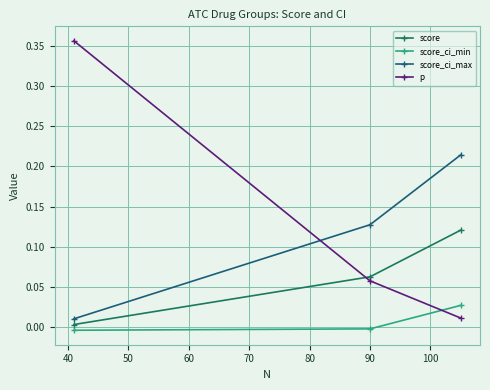

How many series are shown in this chart?

4